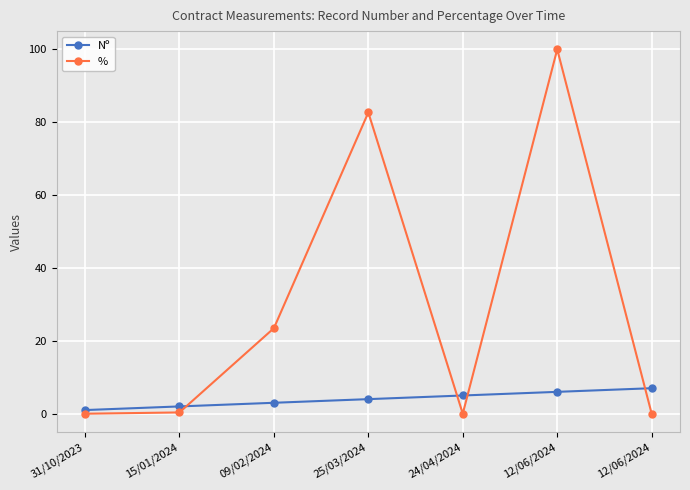

Rank the series at 31/10/2023 from highest to lowest value.

Nº, %